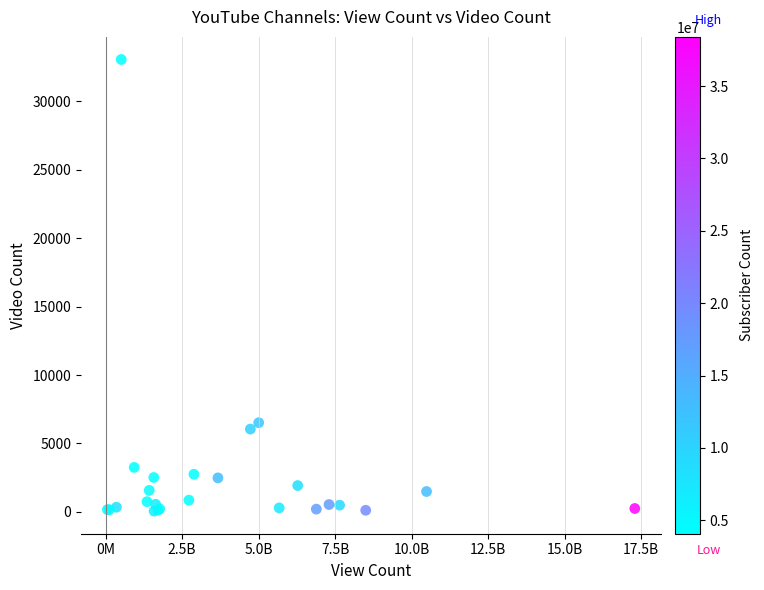

What Y value in the scatter plot is closest to 16553?

6516